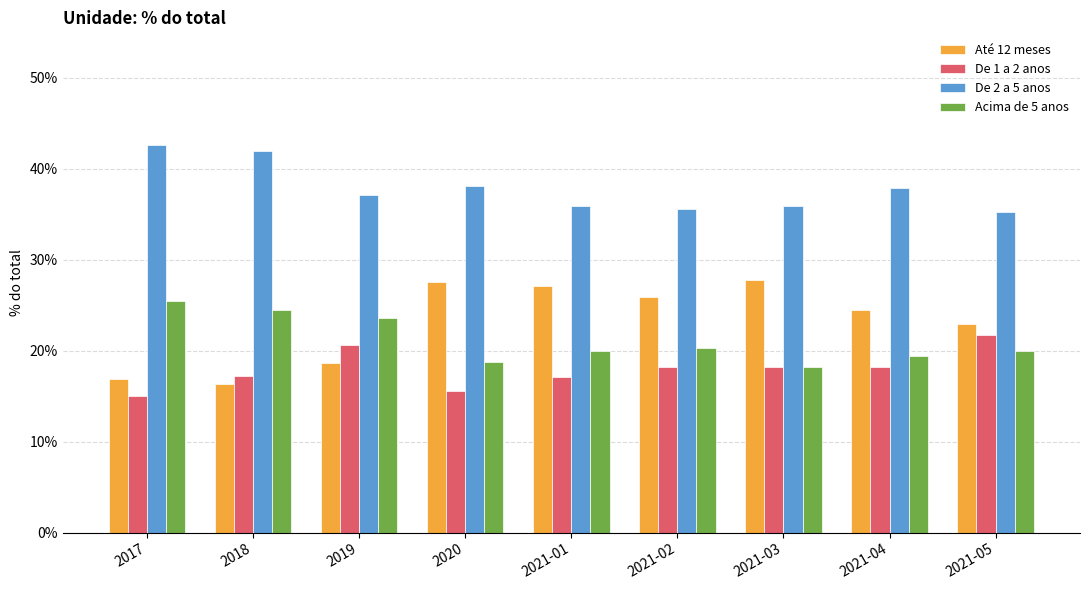

Which series has the largest total across all categories?

De 2 a 5 anos